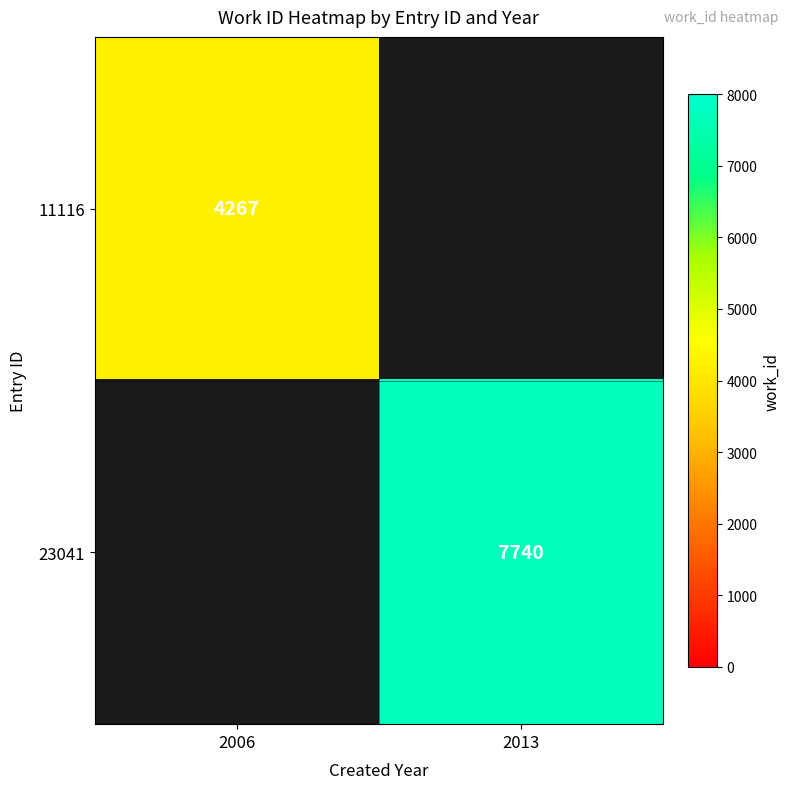

List the labels in order of 11116 value, largest first.

2006, 2013